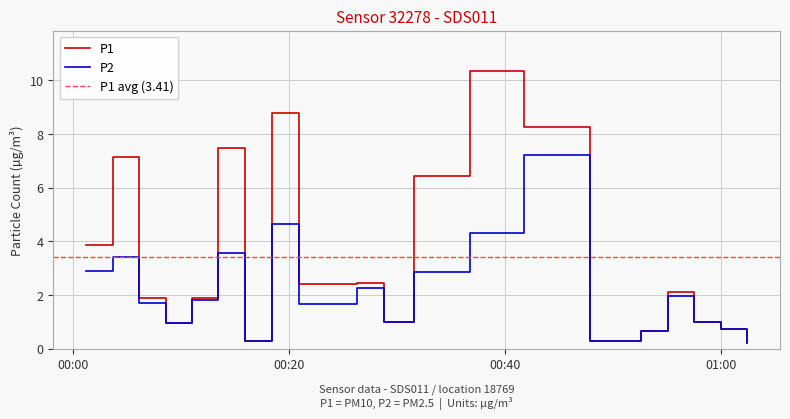

True or false: P2 has a value of 2.0 at 2023-03-03T00:55:04.

True